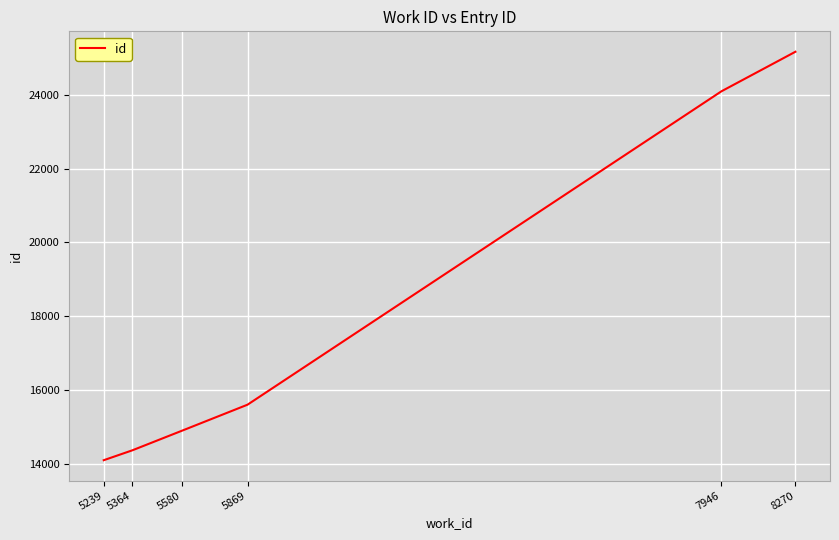

Which category has the highest value across all series?

8270